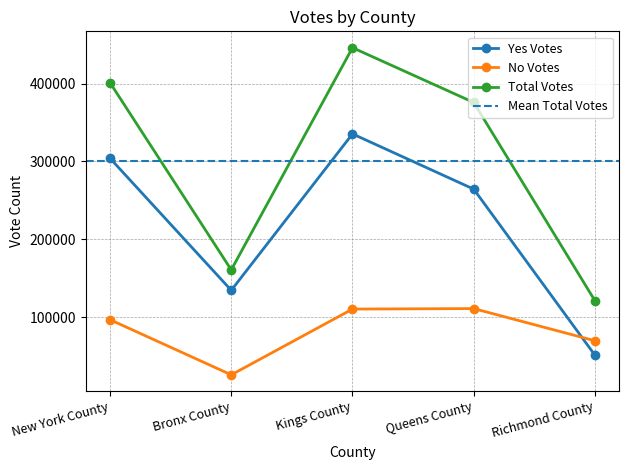

True or false: Yes Votes has more than 0 points higher than both neighbors.

True